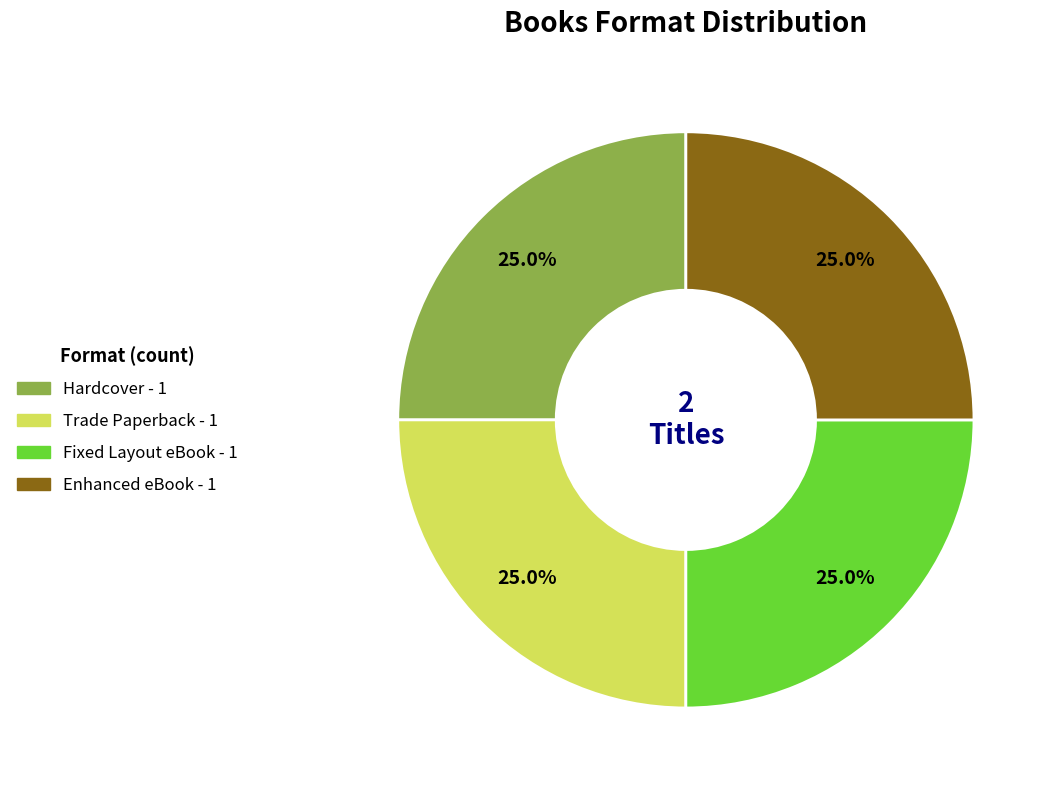

True or false: Trade Paperback accounts for 7% of the total.

False